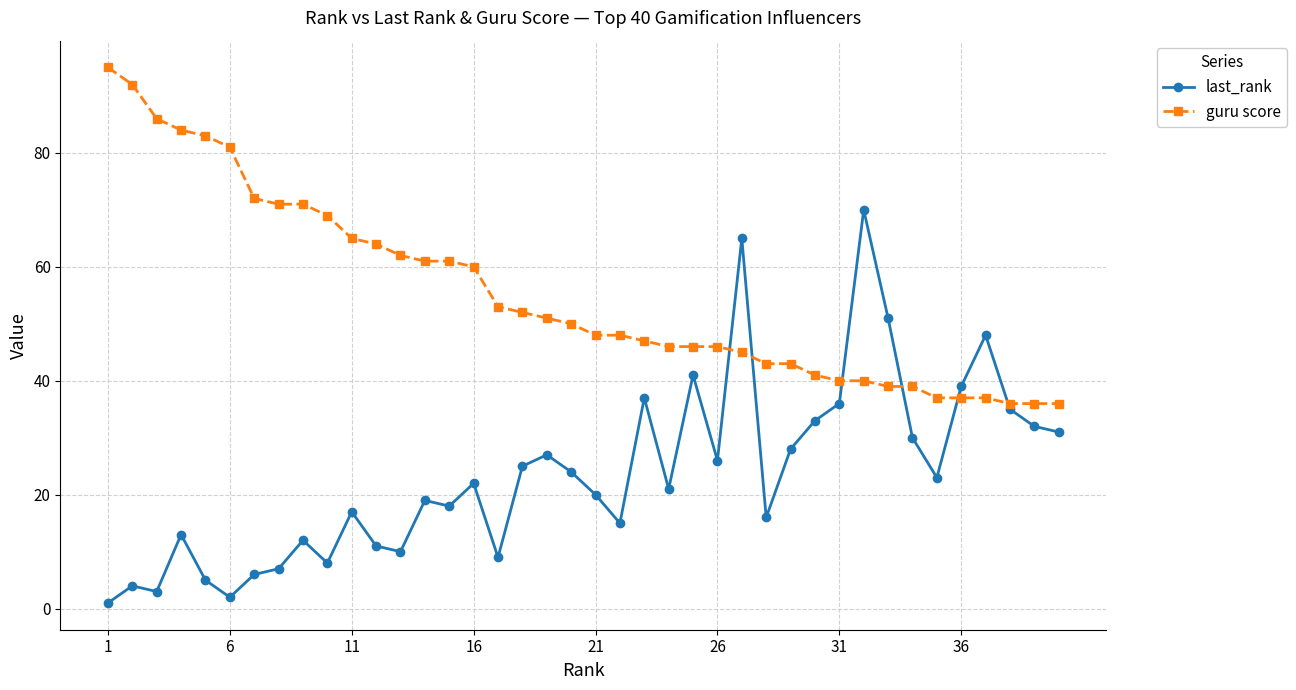

How many intersections are there between last_rank and guru score?

6